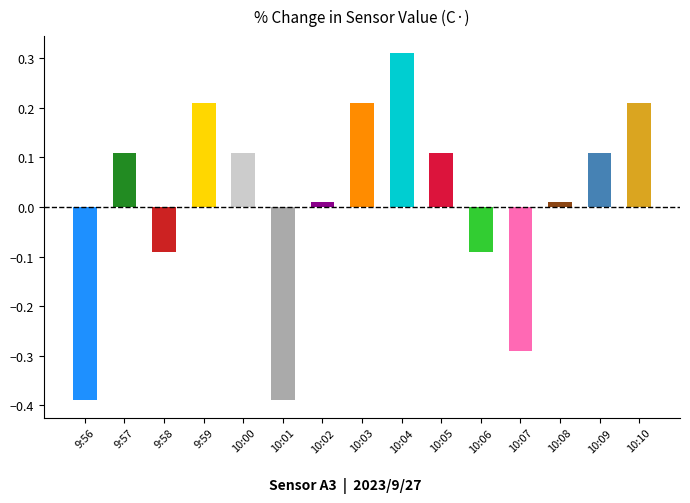

Does the chart contain any negative values?

Yes